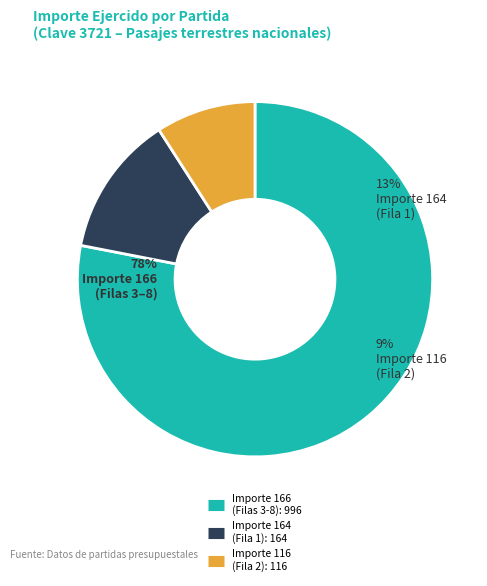

Rank the categories by value from highest to lowest.

Row 3, Row 4, Row 5, Row 6, Row 7, Row 8, Row 1, Row 2